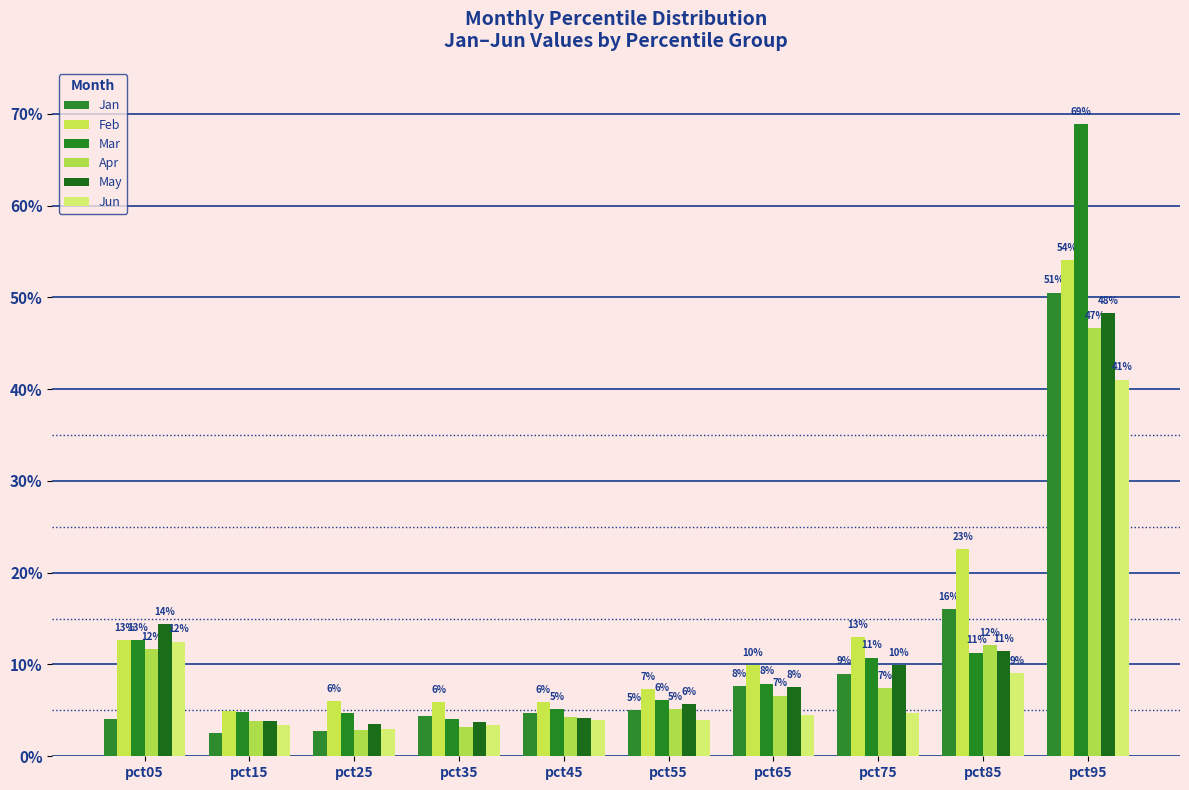

Which series has the widest spread of values?

Mar